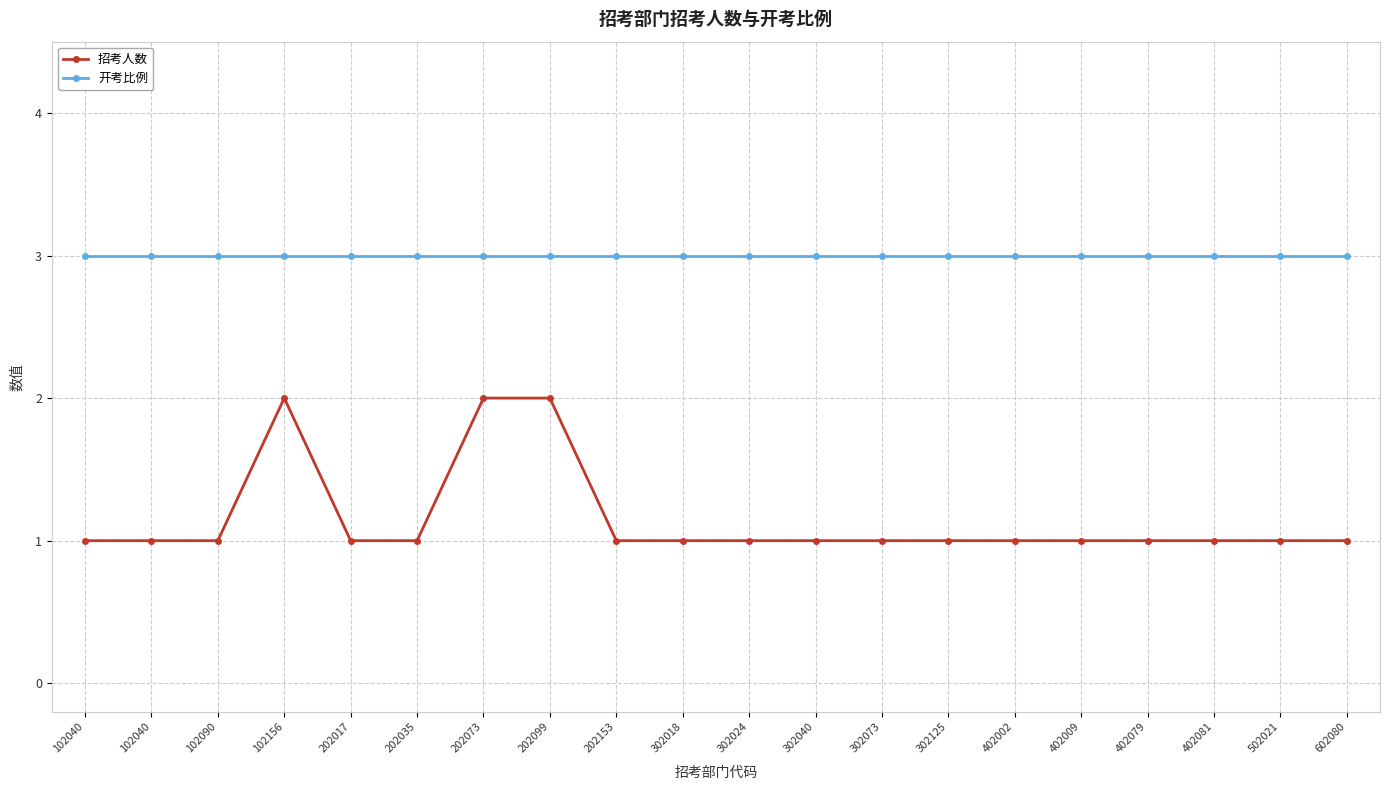

Rank the series by their average value, from lowest to highest.

招考人数, 开考比例